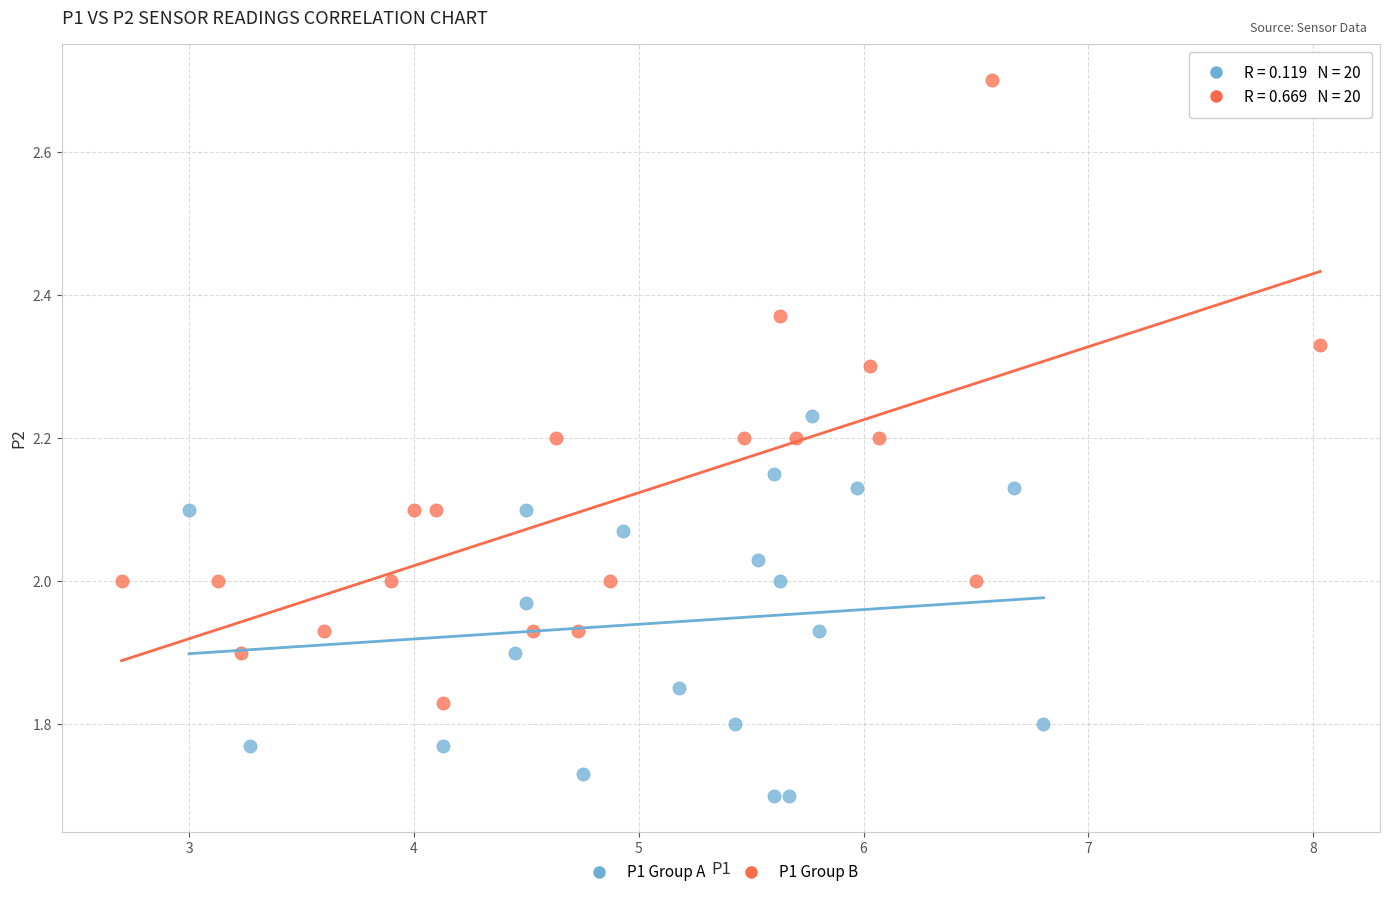

What are all the series names shown in the legend?

P1 Group A, P1 Group B